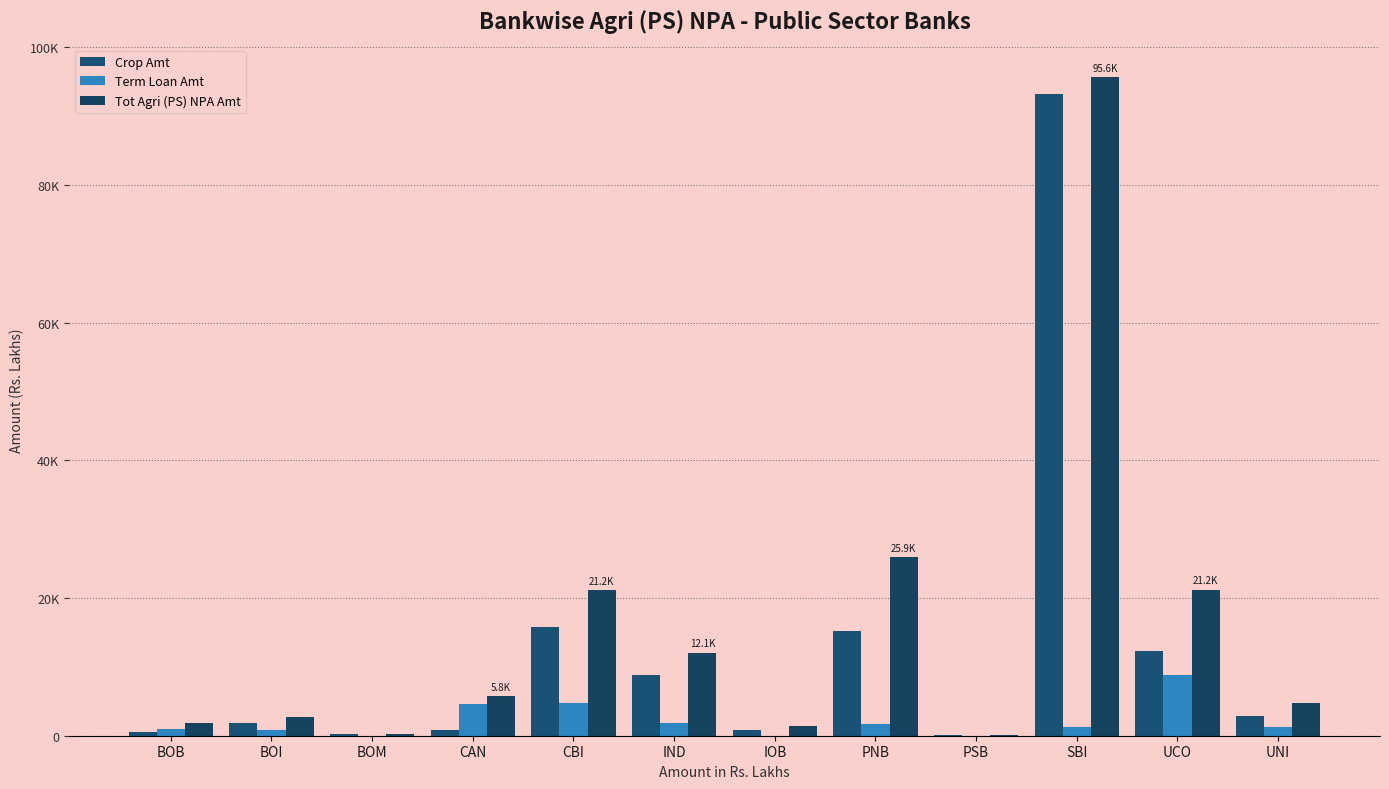

Are the bars grouped side by side (vs. stacked)?

Yes